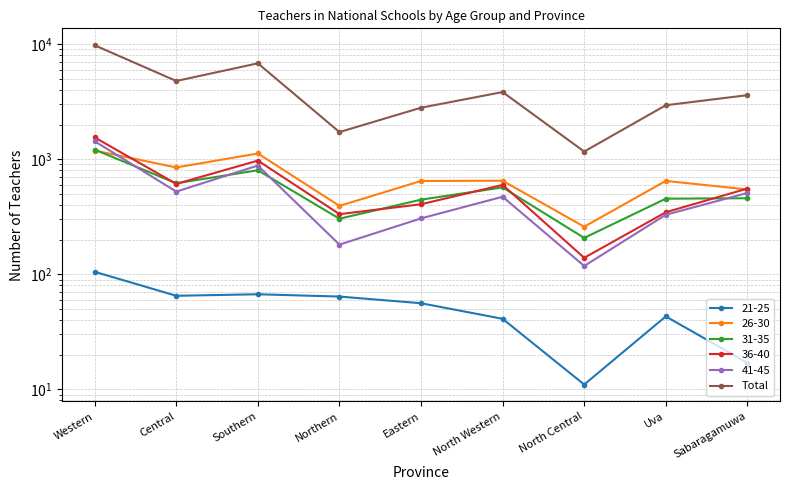

What is the sum of the values at Central and Uva?

7733